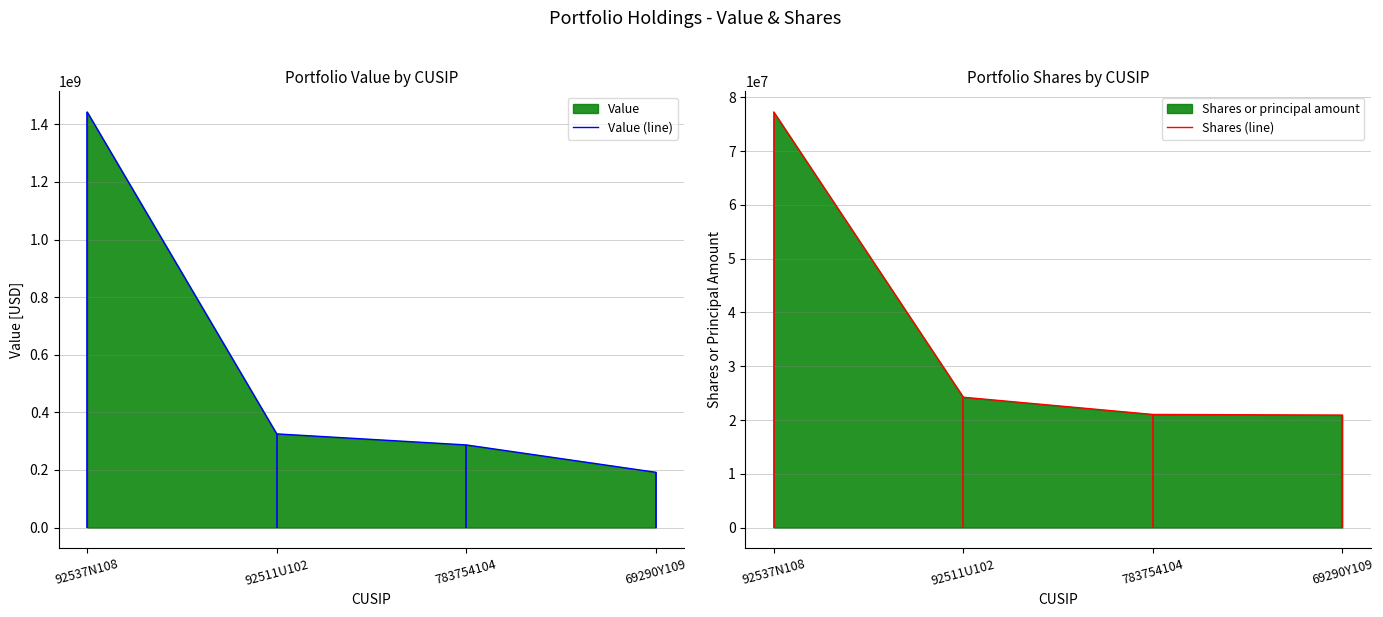

What is the value of the Shares (line) point at the 4th from the left?

20919578